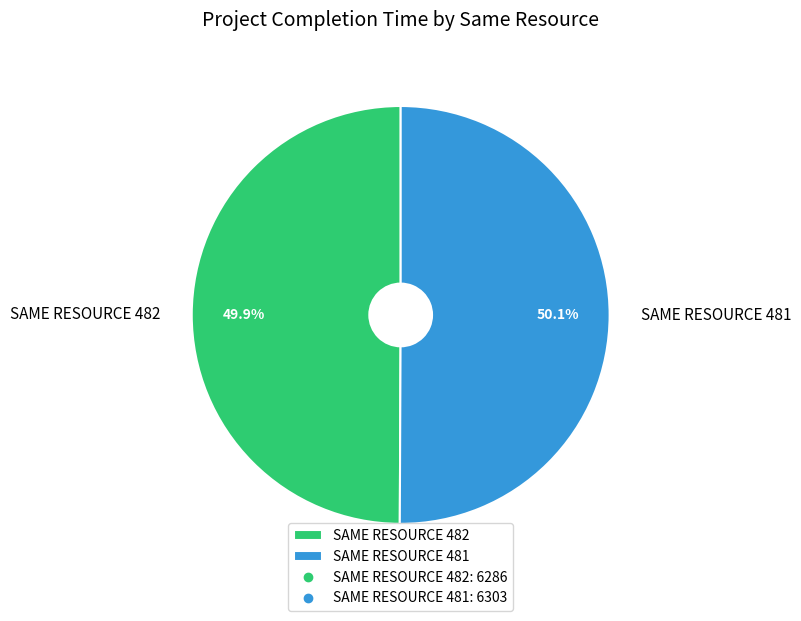

Count the number of slices in the pie.

2